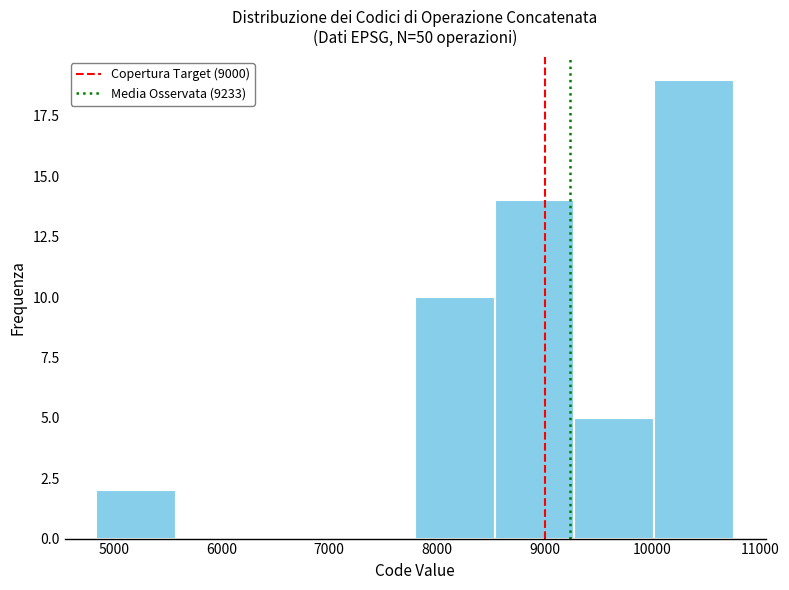

Reading left to right, transcribe this chart: for each bar, give the range it covers on the x-axis and its height. Neither the bar edges nor the heights are printed on the chart, so give them approximately, as read against the axes.

4800 to 5600: 2
5600 to 6300: 0
6300 to 7100: 0
7100 to 7800: 0
7800 to 8500: 10
8500 to 9300: 14
9300 to 10000: 5
10000 to 10800: 19